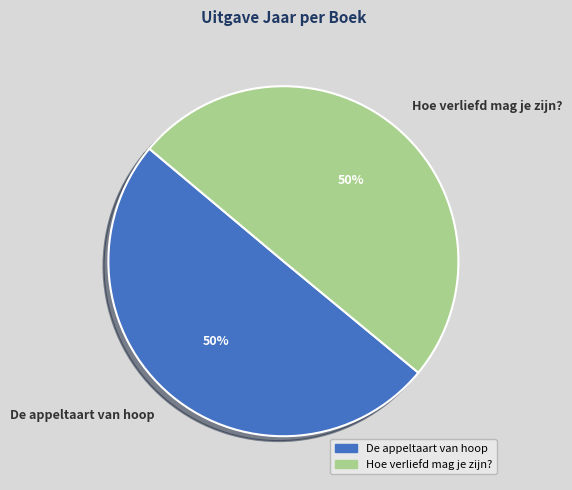

Do De appeltaart van hoop and Hoe verliefd mag je zijn? together represent more than half of the pie?

Yes